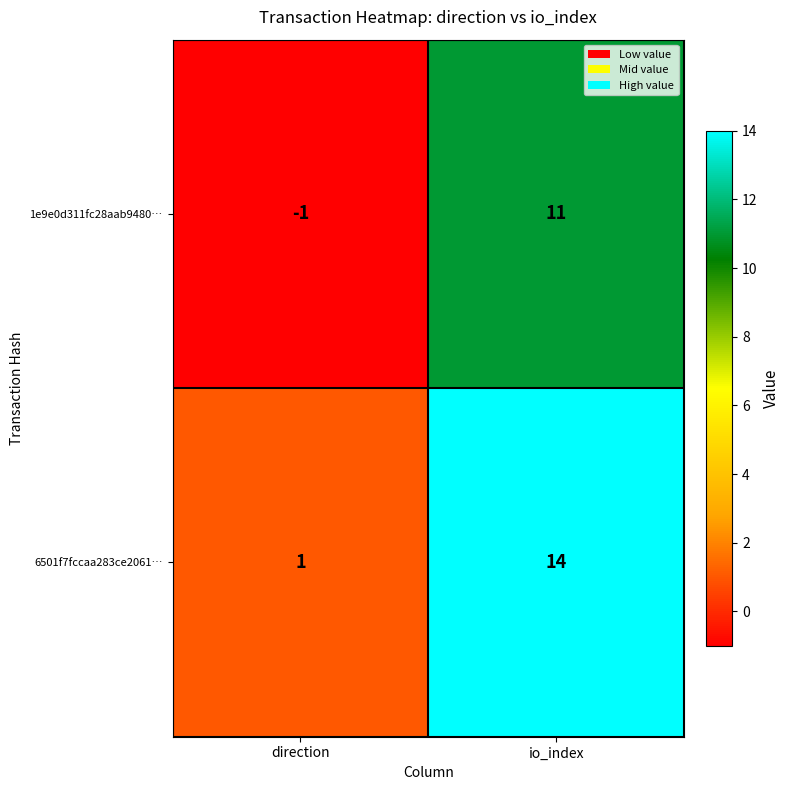

Read the 1e9e0d311fc28aab9480… value at io_index.

11